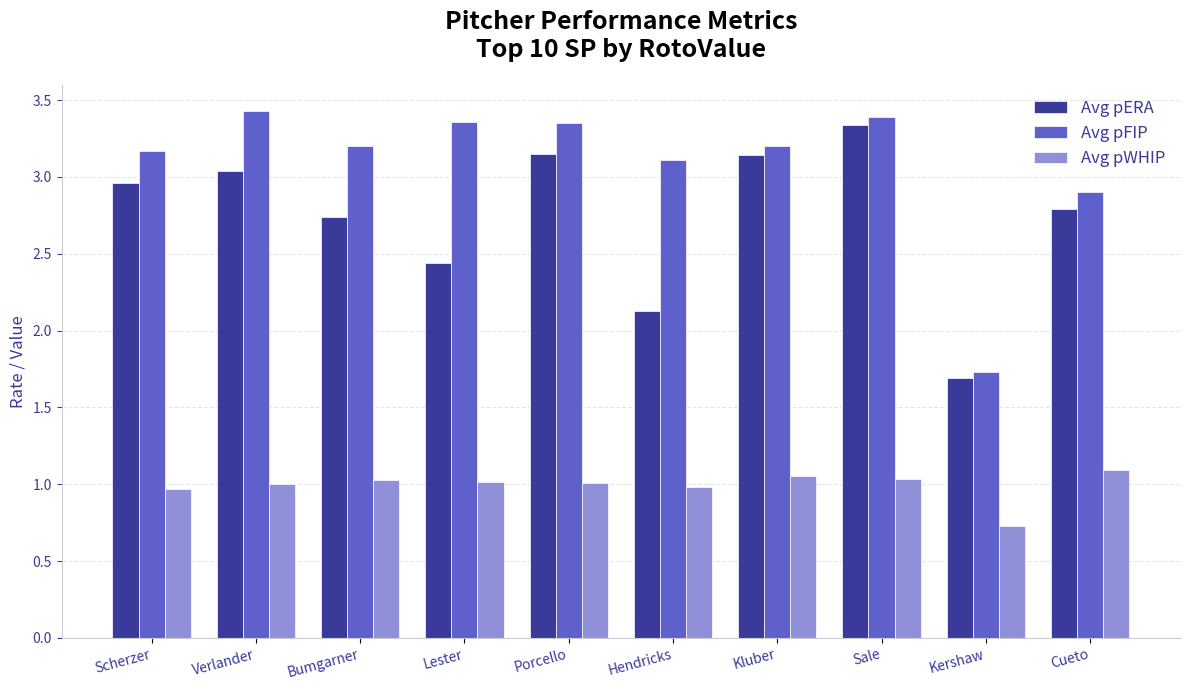

Rank the series by their average value, from lowest to highest.

Avg pWHIP, Avg pERA, Avg pFIP